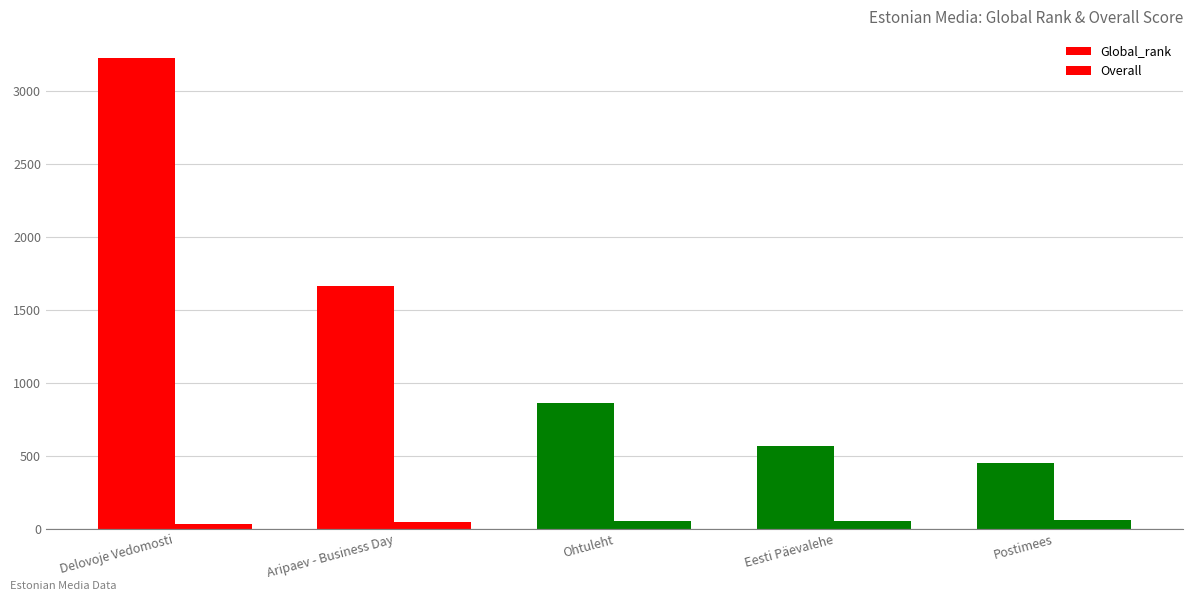

What is the sum of all Overall values?

244.9